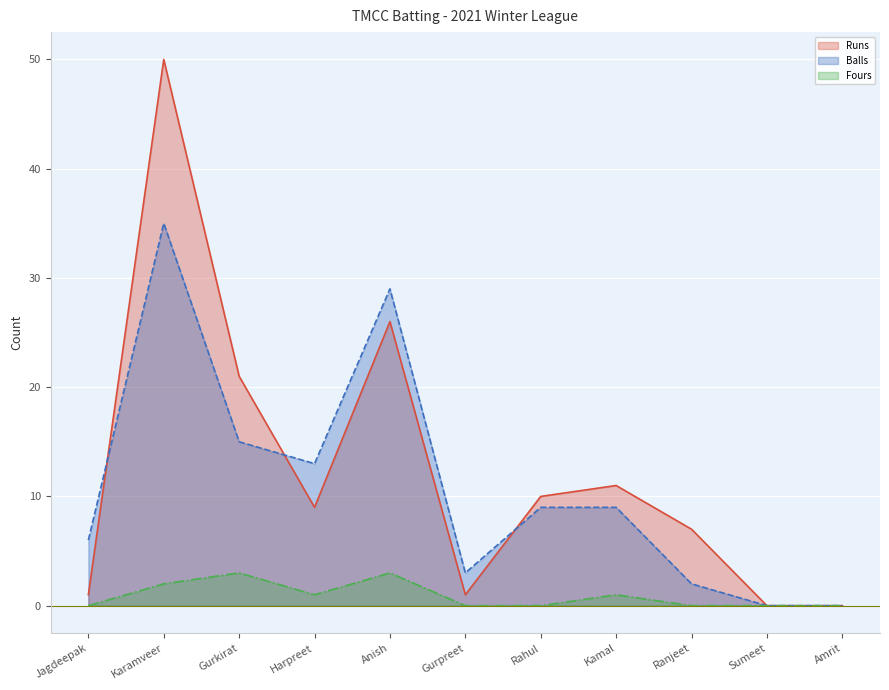

Is the value of Runs line at Amrit greater than the value of Fours line at Sumeet?

No